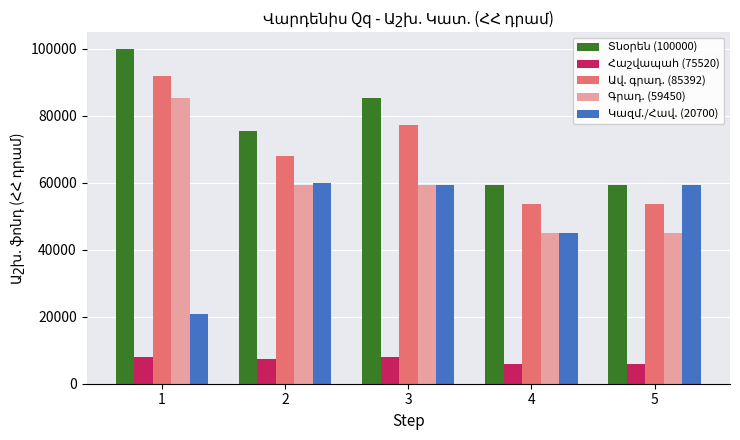

What is the total value across all series at 4?

208903